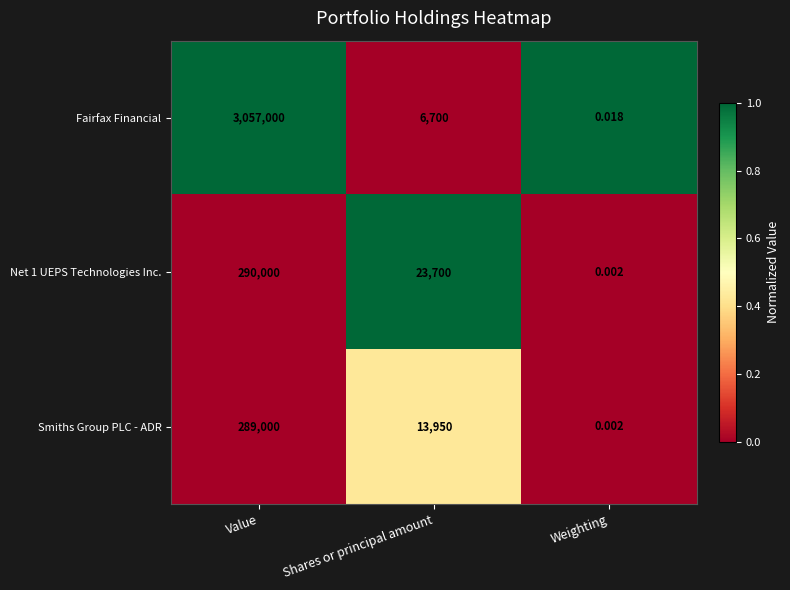

Which category has the highest value in the Net 1 UEPS Technologies Inc. series?

Value